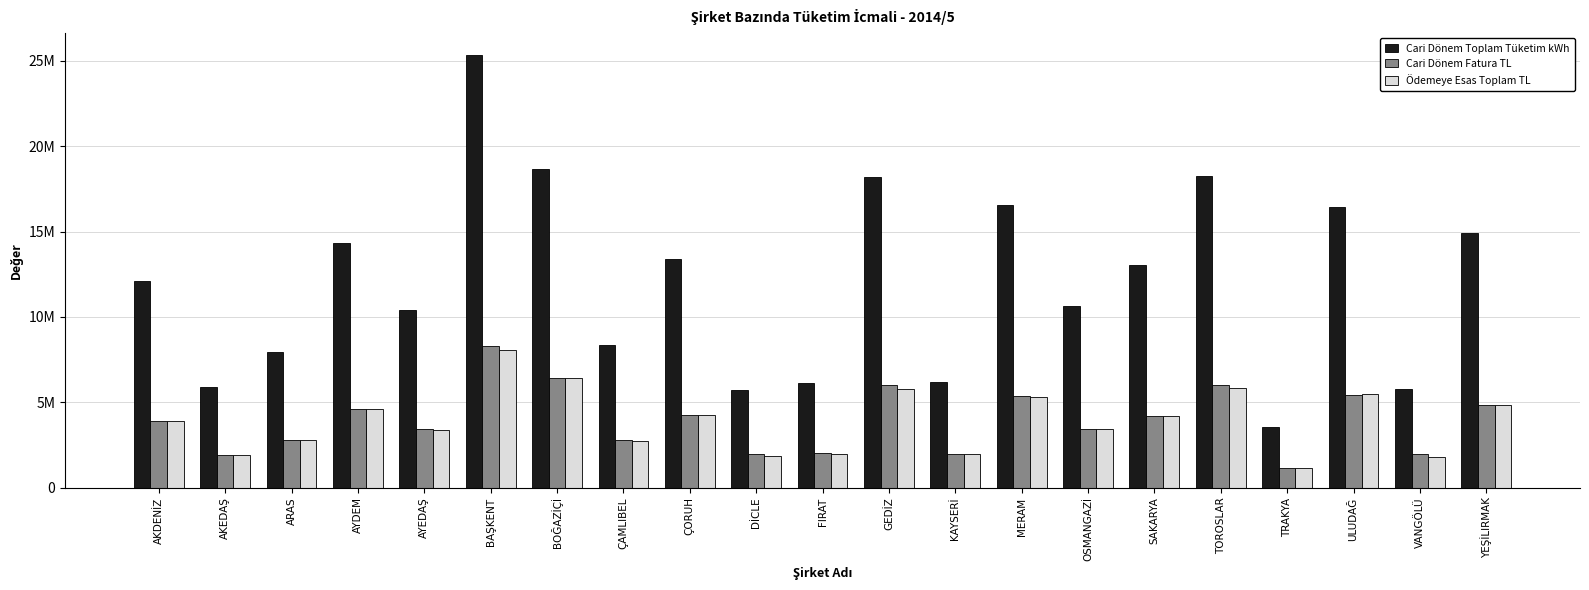

Are the bars horizontal?

No